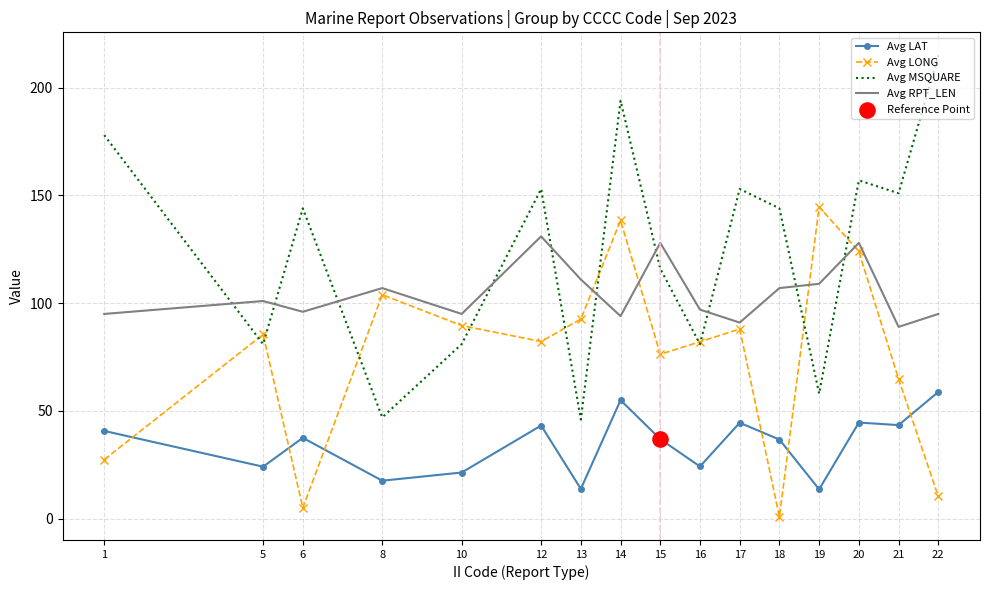

Which series has the largest range (max minus min)?

Avg MSQUARE